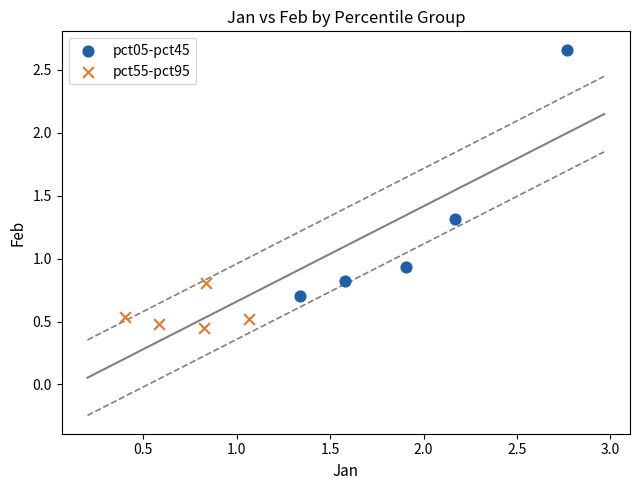

Which series reaches the maximum Y coordinate?

pct05-pct45